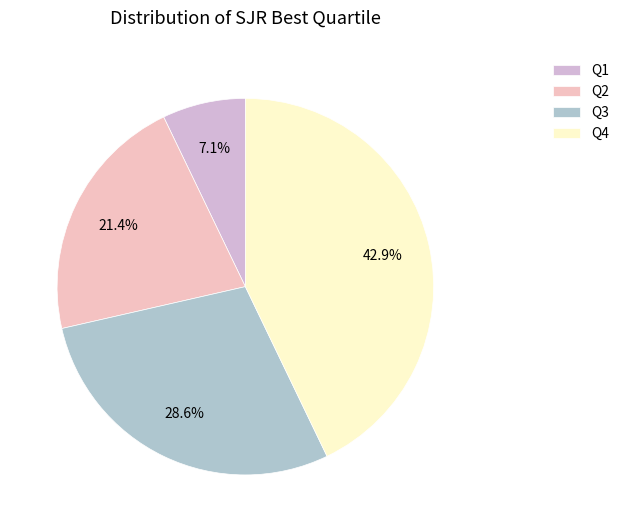

What percentage is NOT represented by Q2?

78.6%